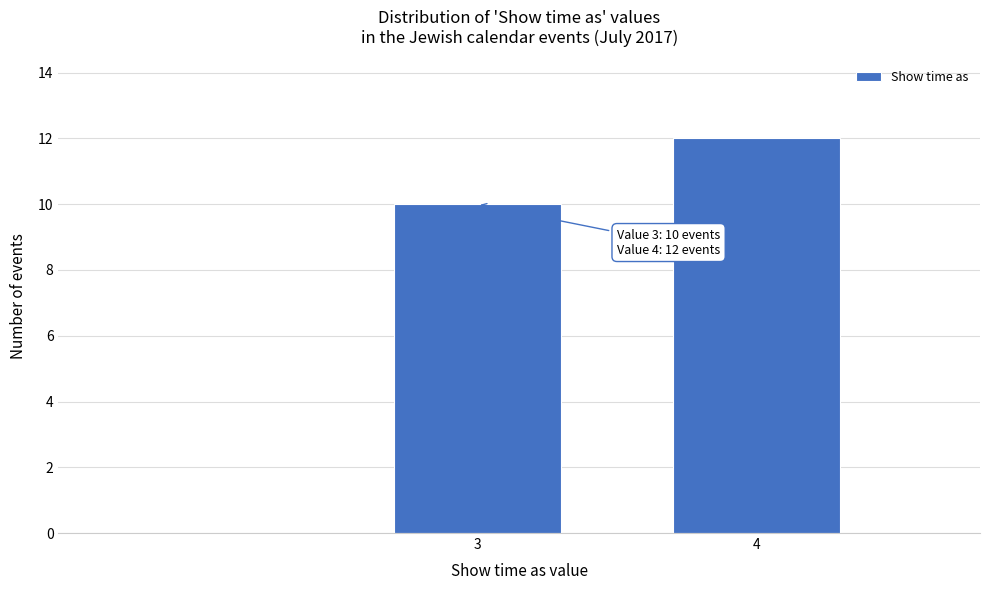

Reading right to left, extract all data points from this chart.

12	10